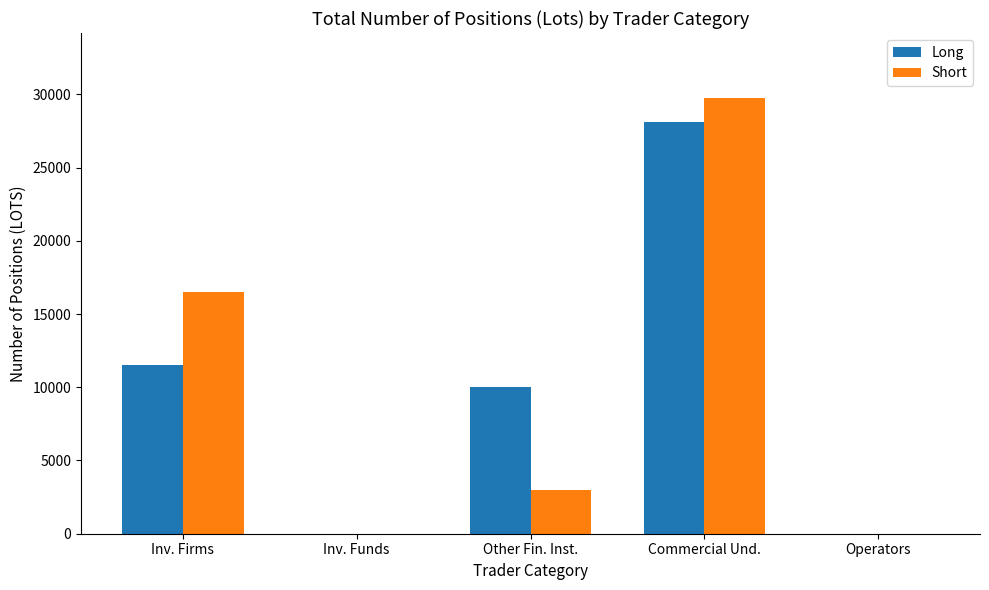

What is the sum of the Long values at Commercial Und. and Other Fin. Inst.?

38100.8